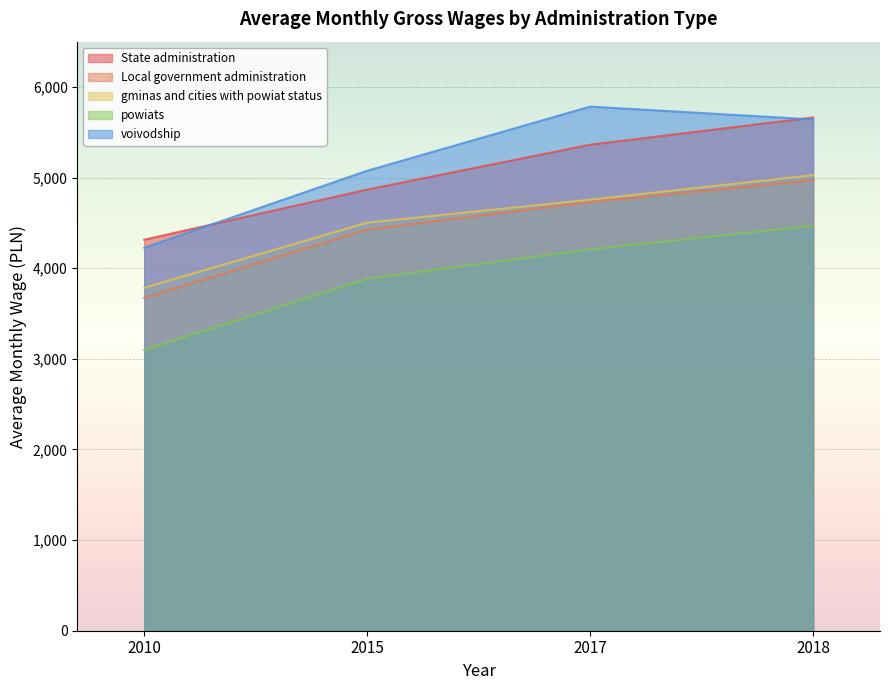

Reading left to right, transcribe all the data shown in this chart.

State administration: 4314.6	4868.1	5363.0	5663.1
Local government administration: 3673.2	4426.3	4730.5	4971.6
gminas and cities with powiat status: 3784.2	4502.1	4756.4	5027.1
powiats: 3098.2	3883.7	4208.1	4467.9
voivodship: 4226.6	5075.9	5783.7	5641.7